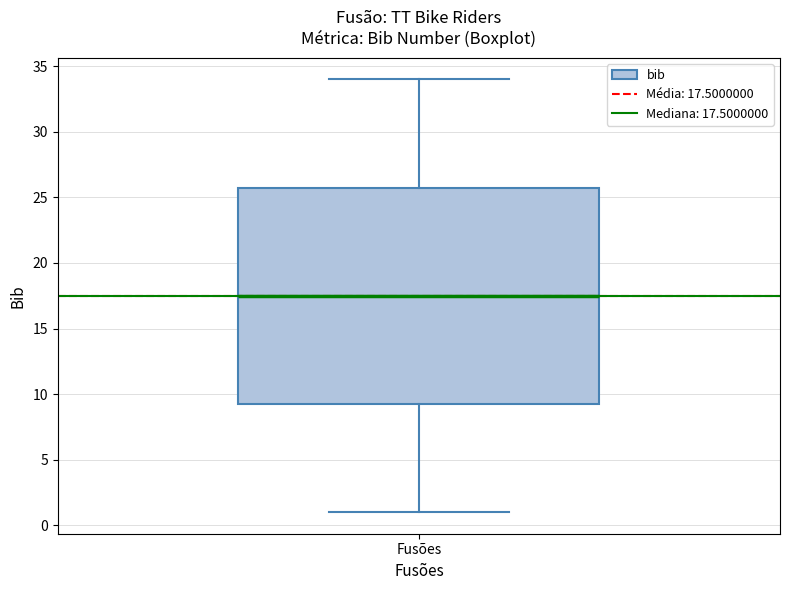

Where does the upper whisker of the box for Fusões end on the y-axis? The values are not printed on the chart, so give them approximately, as read against the axis.

34.0